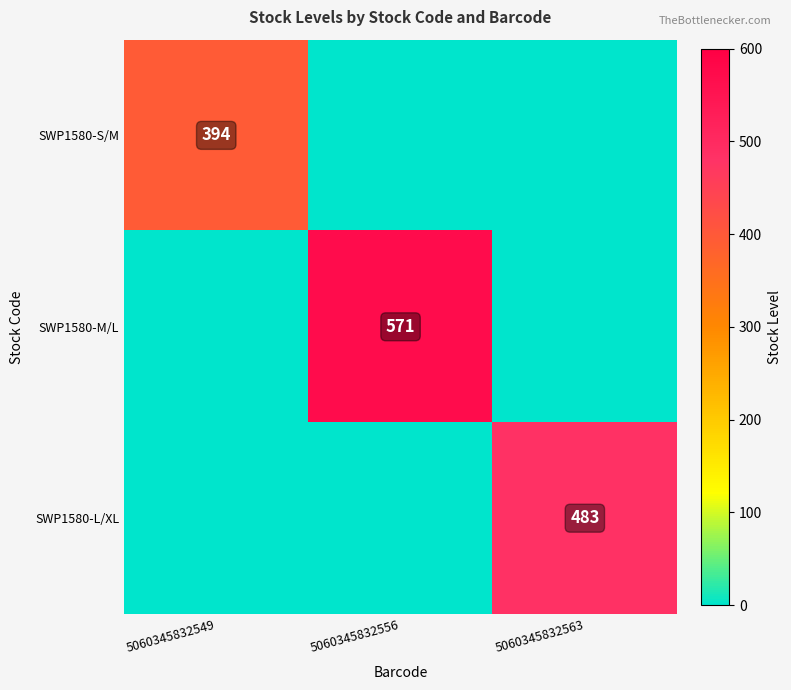

What is the difference between the highest and lowest values at 5060345832563?

483